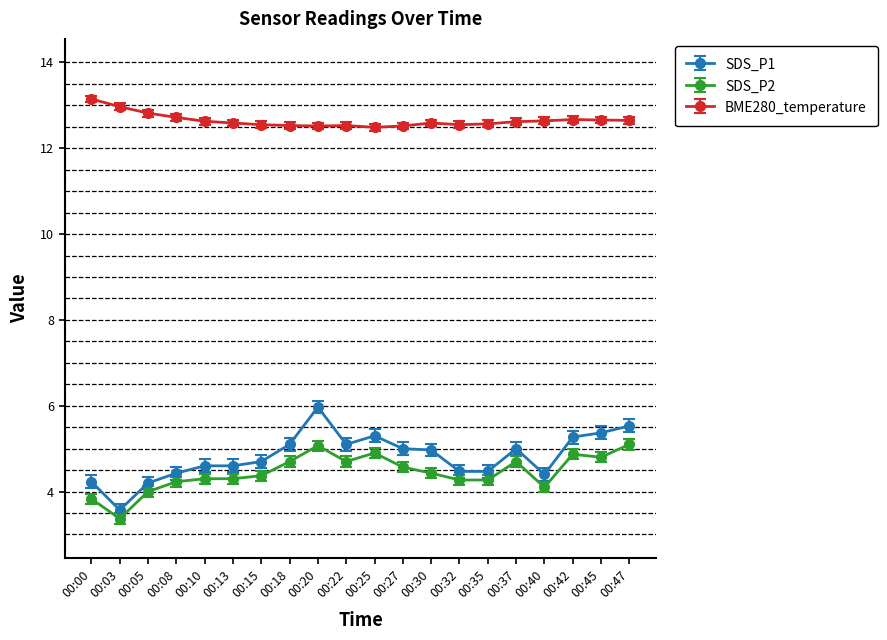

True or false: SDS_P2 has more than 1 points higher than both neighbors.

True